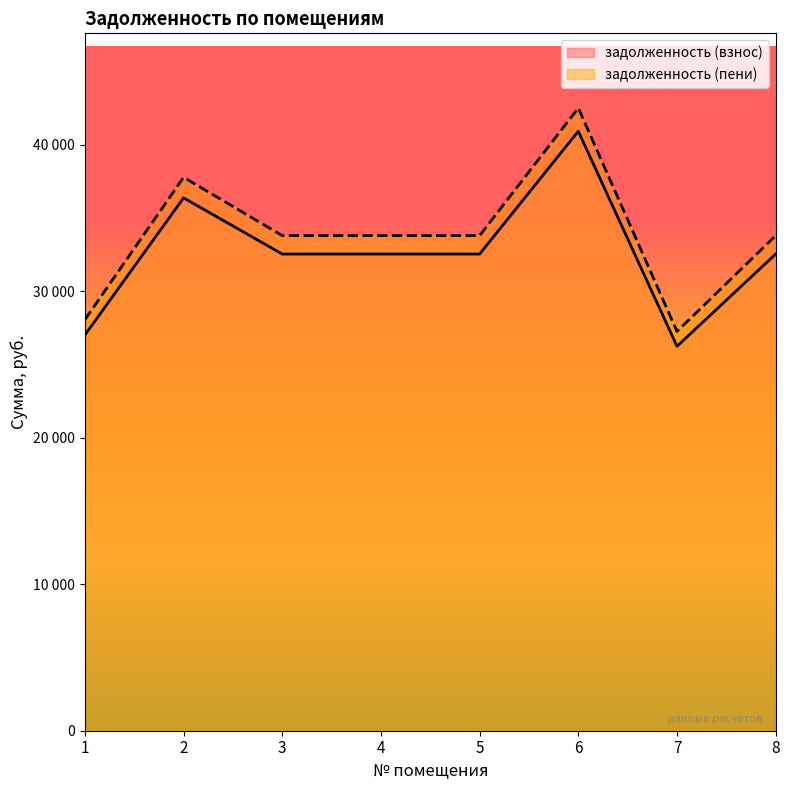

What is the approximate value of задолженность (пени) at 3?

33791.8